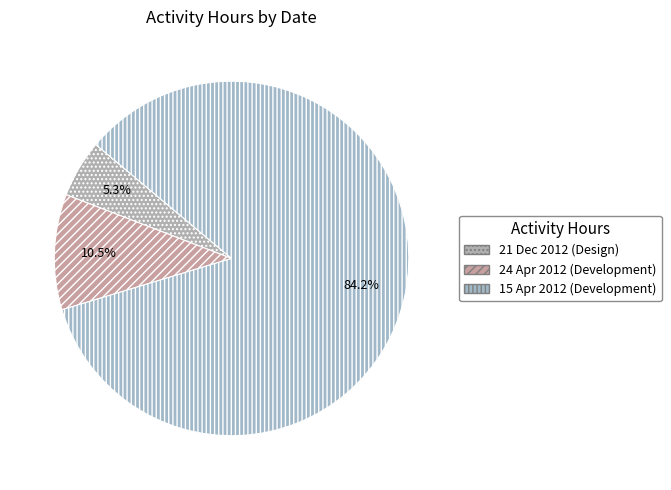

Rank the categories by value from lowest to highest.

21 Dec 2012, 24 Apr 2012, 15 Apr 2012